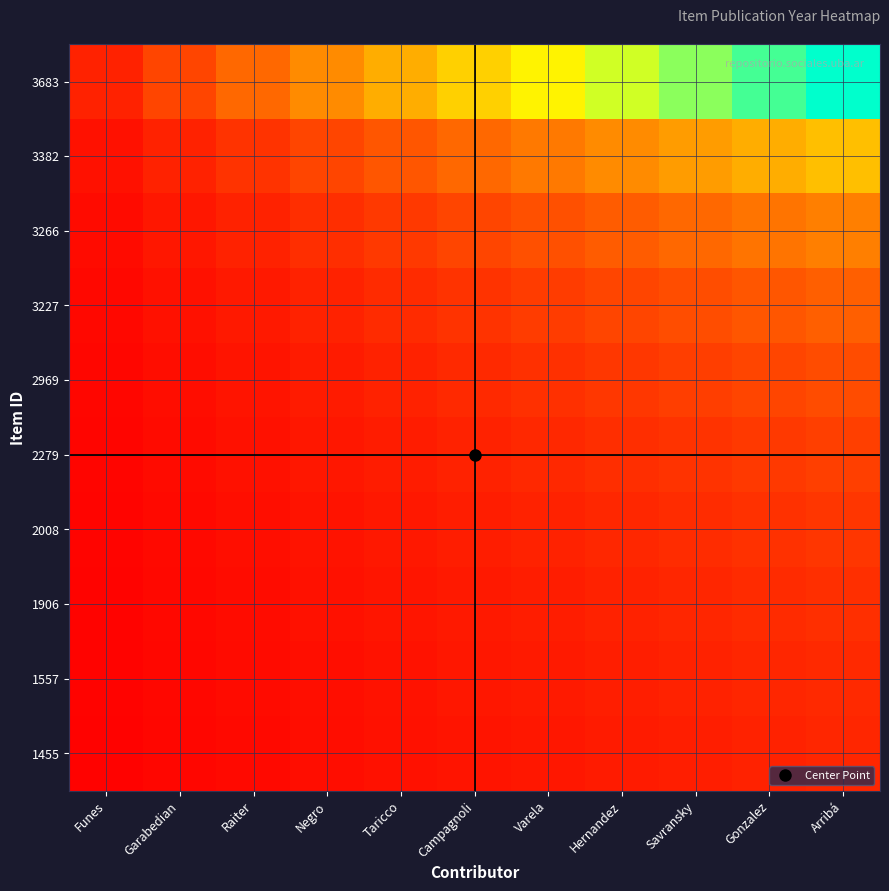

At which category is the sum across all series the highest?

Arribá